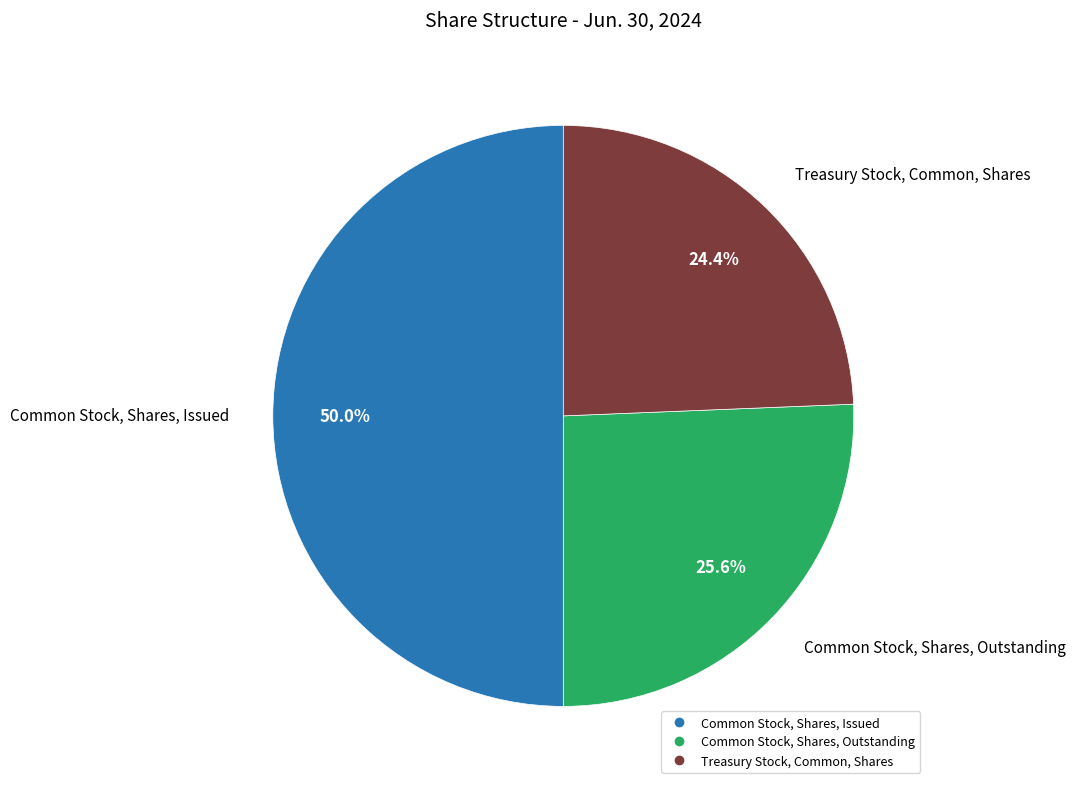

Is it true that Treasury Stock, Common, Shares is 24% of the pie?

True